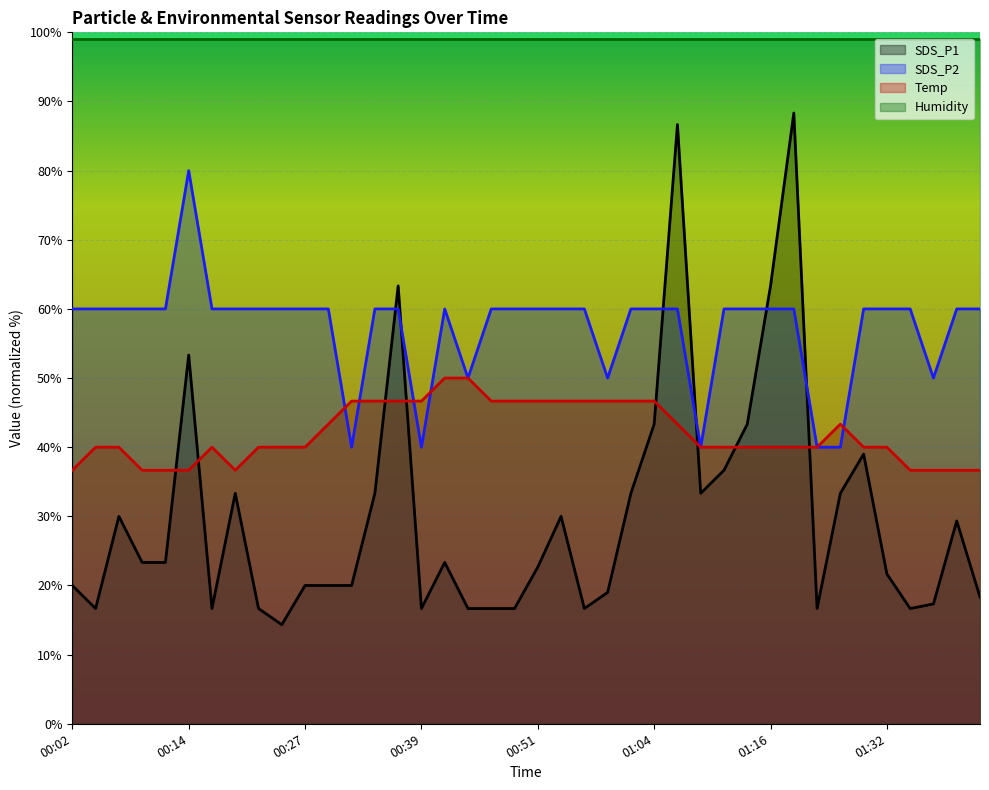

Rank the categories by SDS_P1 value from highest to lowest.

01:19, 01:06, 00:37, 01:16, 00:14, 01:04, 01:14, 01:29, 01:11, 00:19, 00:34, 01:01, 01:09, 01:24, 00:07, 00:54, 01:39, 00:09, 00:12, 00:42, 00:51, 01:32, 00:02, 00:27, 00:29, 00:32, 00:59, 01:42, 01:37, 00:04, 00:17, 00:22, 00:39, 00:44, 00:46, 00:49, 00:56, 01:21, 01:34, 00:24